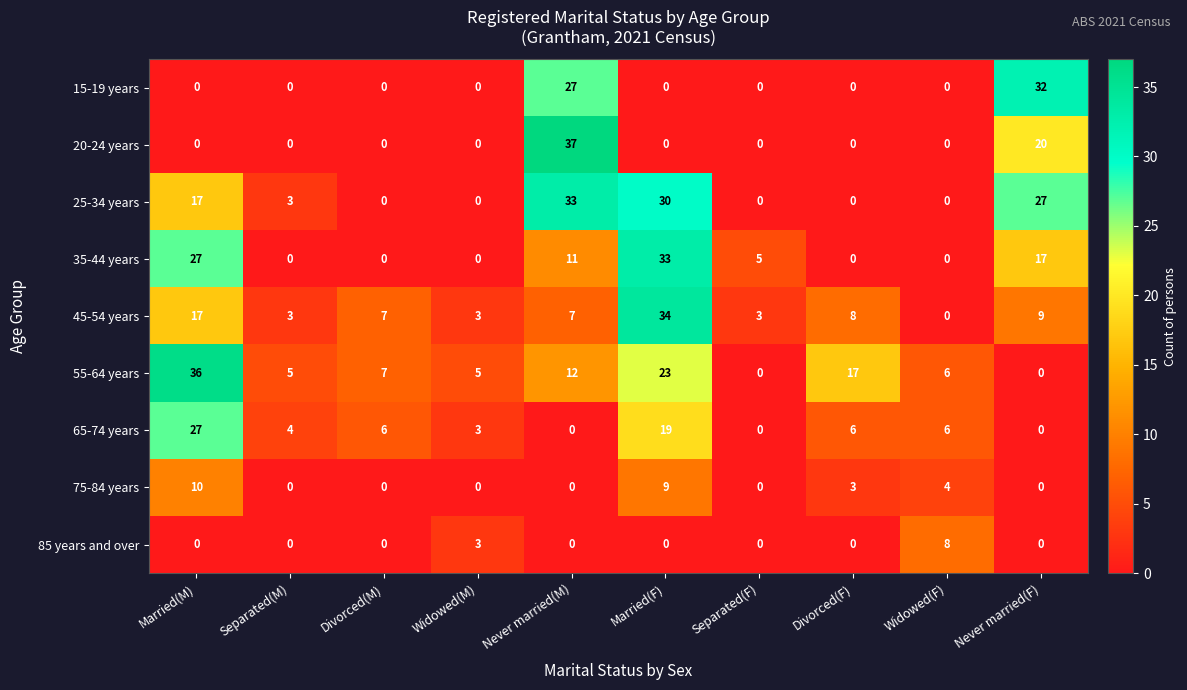

Between Married(F) and Divorced(F), which series saw the biggest shift?

35-44 years